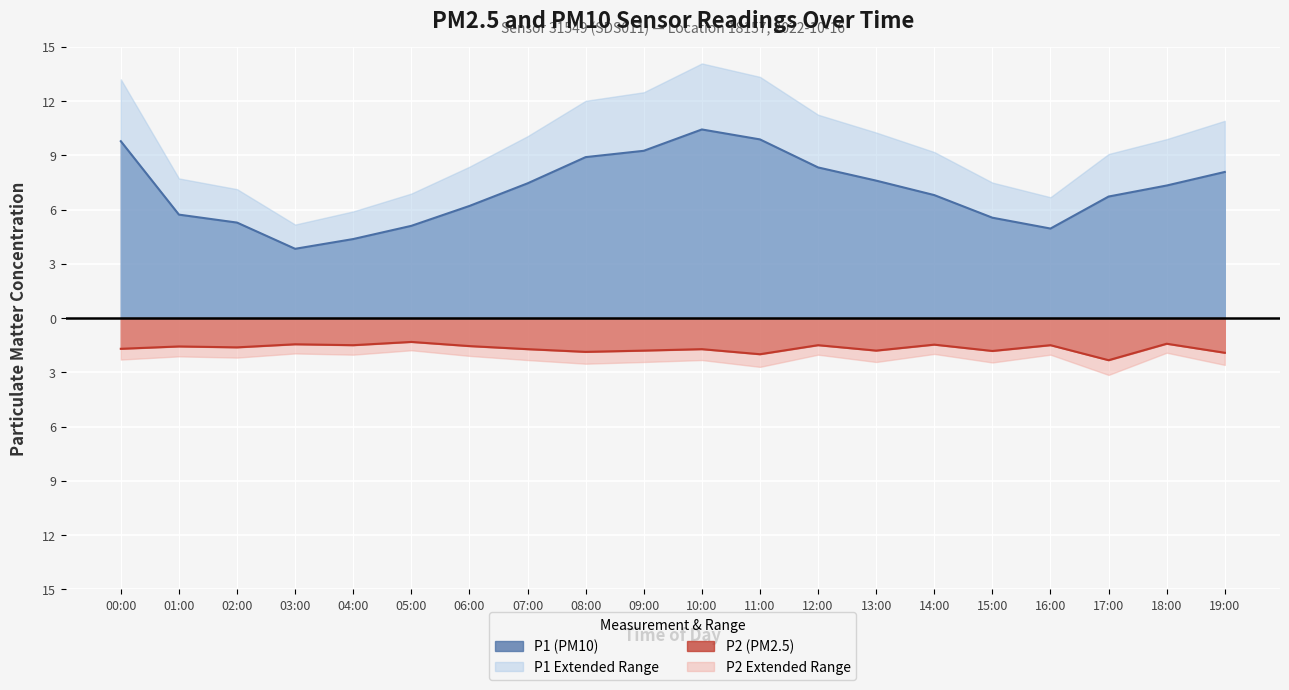

What is the total value across all series at 06:00?

4.7